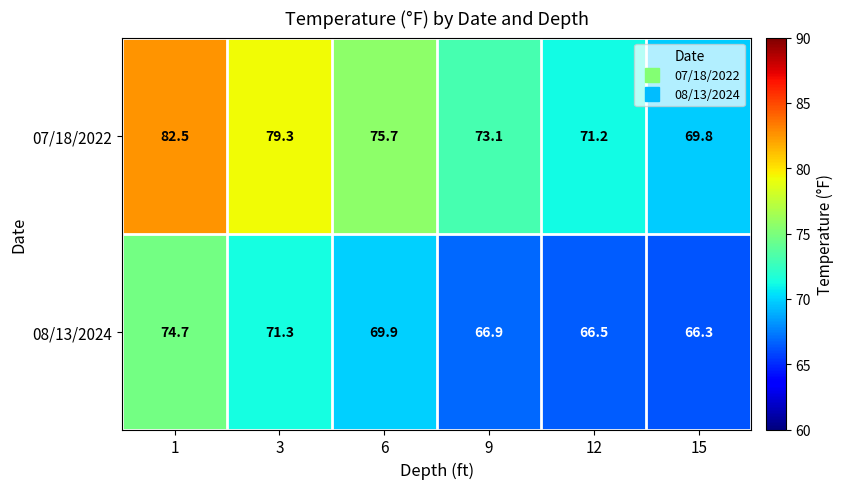

What is the sum of the 07/18/2022 values at 1 and 12?

153.7